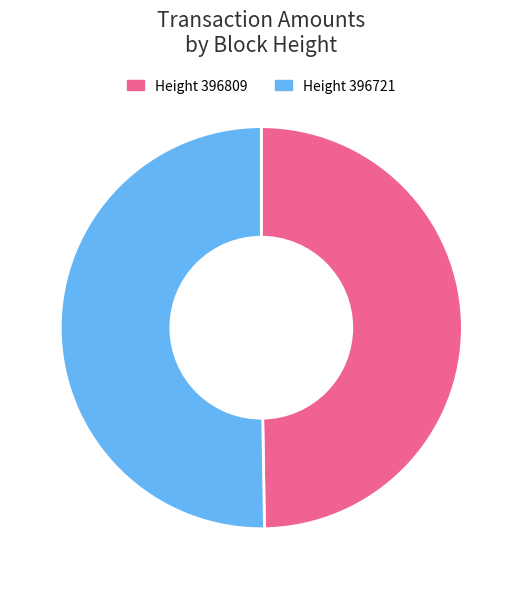

Count the number of slices in the pie.

2